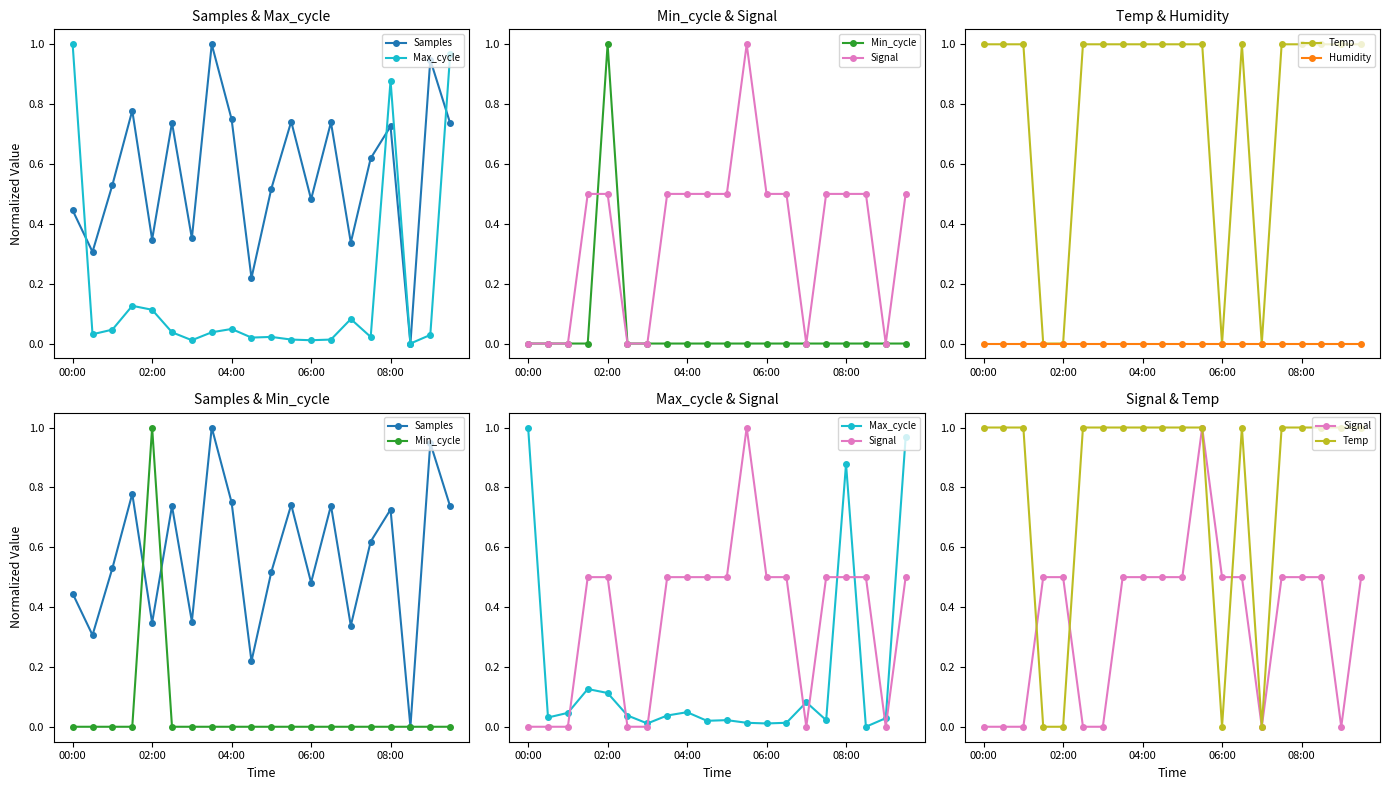

List the series in order of their peak value, highest first.

Samples, Max_cycle, Min_cycle, Signal, Temp, Humidity